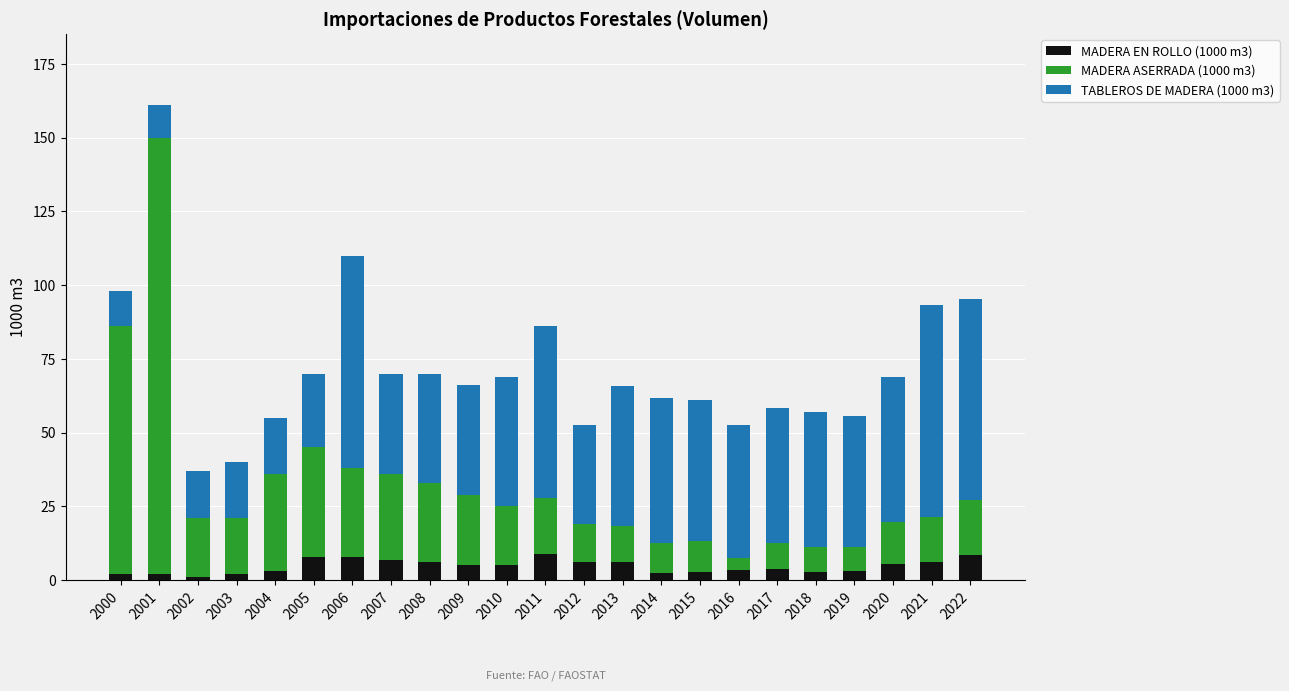

What is the average value of the MADERA EN ROLLO (1000 m3) series?

4.7